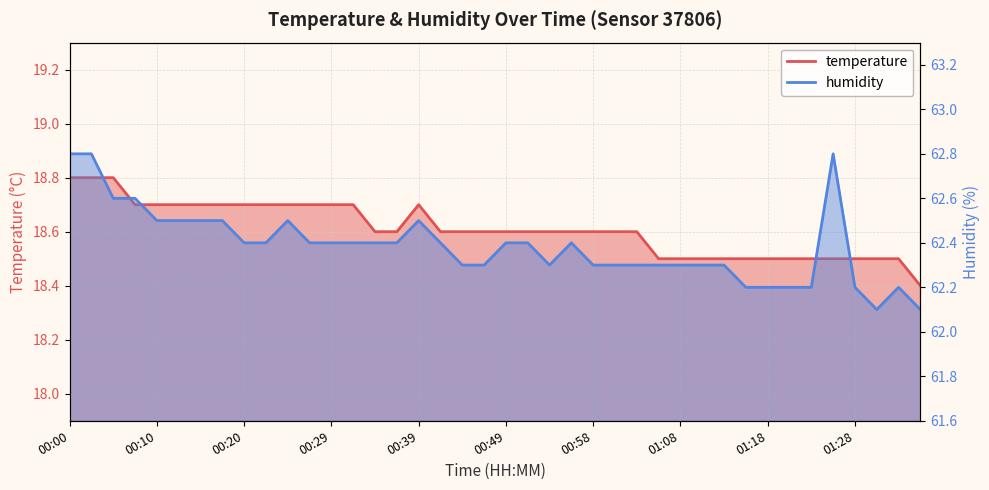

Reading left to right, transcribe all the data shown in this chart.

temperature: 00:00=18.8	00:02=18.8	00:05=18.8	00:07=18.7	00:10=18.7	00:12=18.7	00:15=18.7	00:17=18.7	00:20=18.7	00:22=18.7	00:24=18.7	00:27=18.7	00:29=18.7	00:32=18.7	00:34=18.6	00:37=18.6	00:39=18.7	00:41=18.6	00:44=18.6	00:46=18.6	00:49=18.6	00:51=18.6	00:54=18.6	00:56=18.6	00:58=18.6	01:01=18.6	01:03=18.6	01:06=18.5	01:08=18.5	01:11=18.5	01:13=18.5	01:15=18.5	01:18=18.5	01:20=18.5	01:23=18.5	01:25=18.5	01:28=18.5	01:30=18.5	01:32=18.5	01:35=18.4
humidity: 00:00=62.8	00:02=62.8	00:05=62.6	00:07=62.6	00:10=62.5	00:12=62.5	00:15=62.5	00:17=62.5	00:20=62.4	00:22=62.4	00:24=62.5	00:27=62.4	00:29=62.4	00:32=62.4	00:34=62.4	00:37=62.4	00:39=62.5	00:41=62.4	00:44=62.3	00:46=62.3	00:49=62.4	00:51=62.4	00:54=62.3	00:56=62.4	00:58=62.3	01:01=62.3	01:03=62.3	01:06=62.3	01:08=62.3	01:11=62.3	01:13=62.3	01:15=62.2	01:18=62.2	01:20=62.2	01:23=62.2	01:25=62.8	01:28=62.2	01:30=62.1	01:32=62.2	01:35=62.1